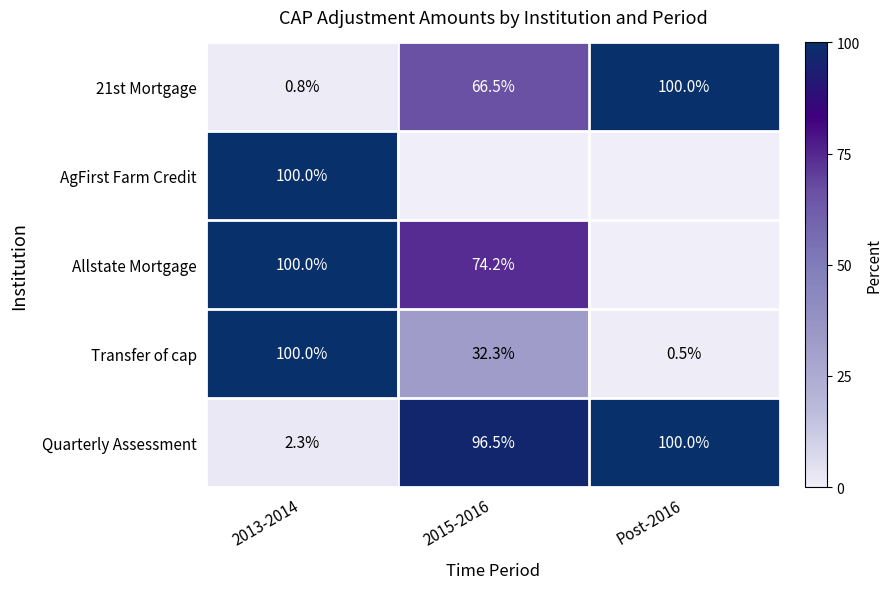

What is the difference between the maximum and second lowest values in the Quarterly Assessment series?

3.5